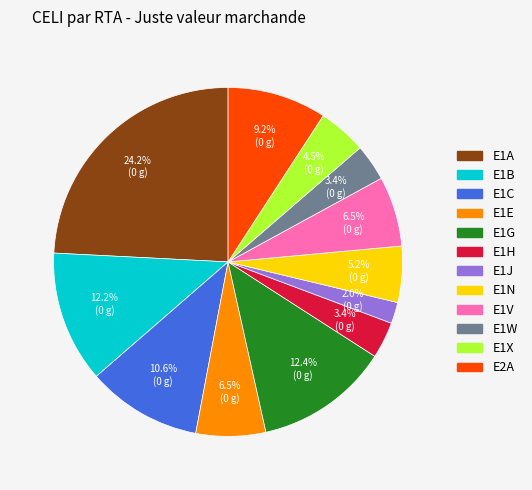

Is there any slice that represents more than half of the pie?

No